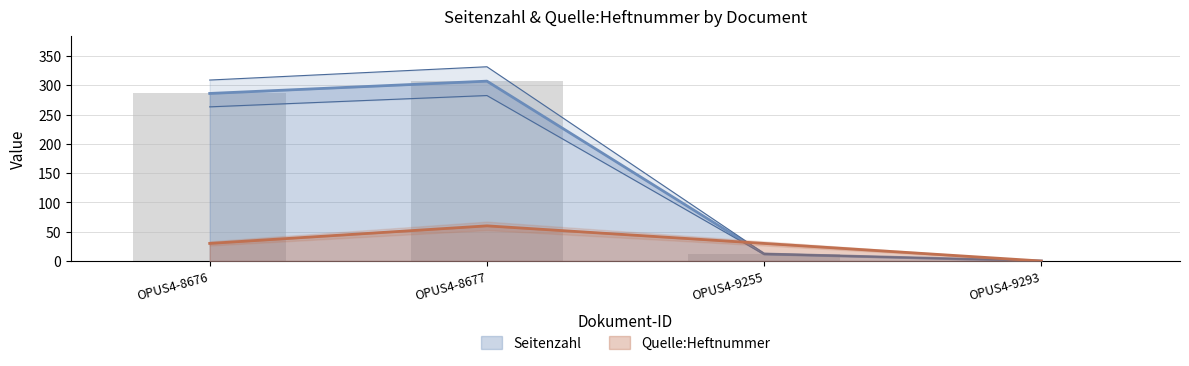

What is the difference between the highest and lowest values at OPUS4-8677?

247